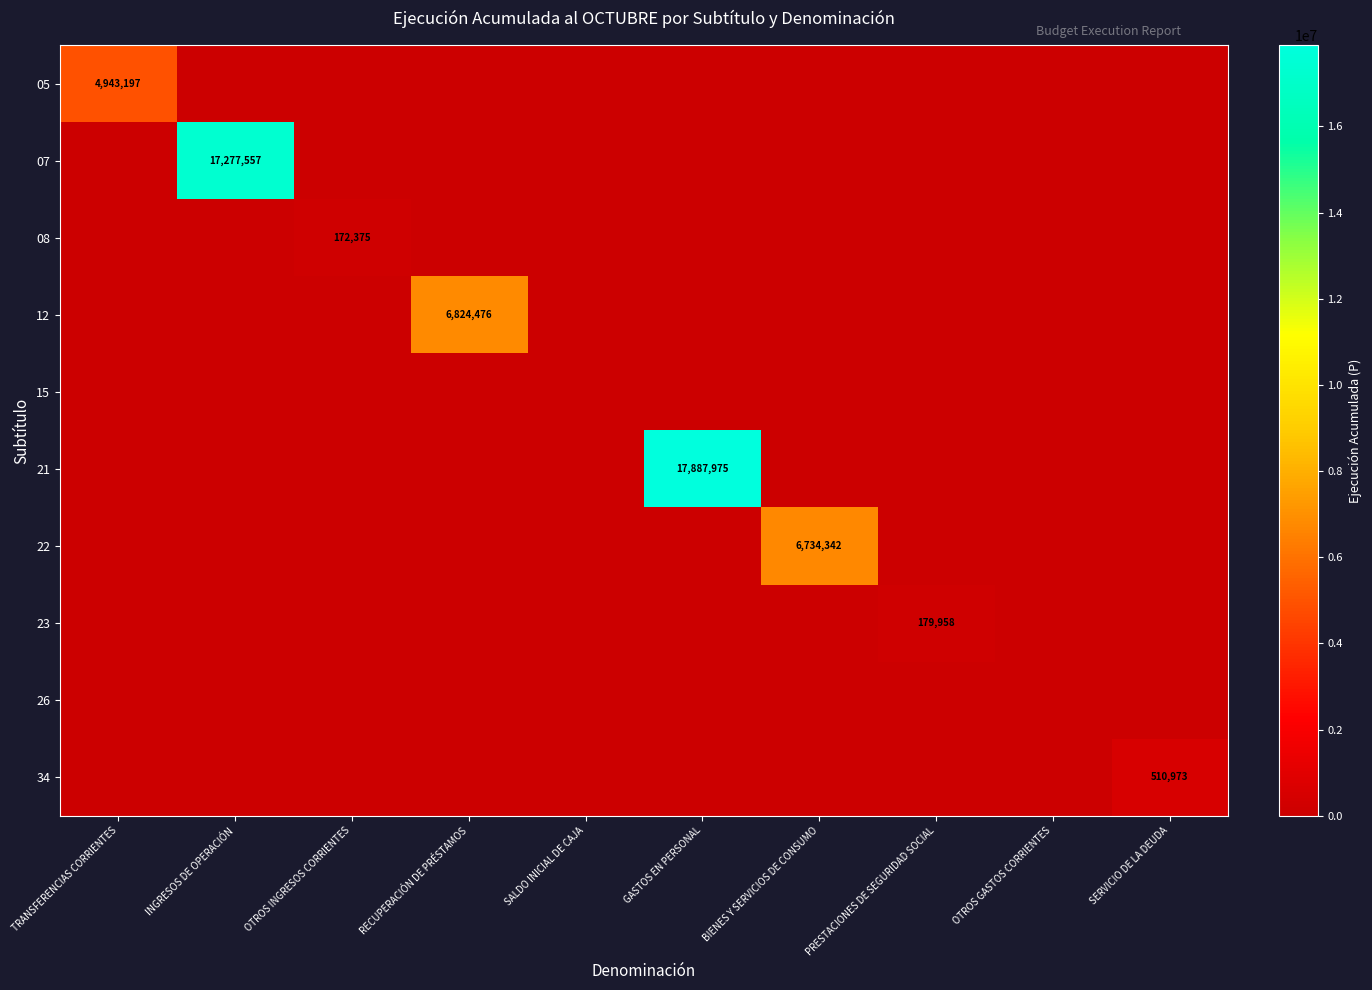

Where is 12 nearest to the value 3412238?

TRANSFERENCIAS CORRIENTES